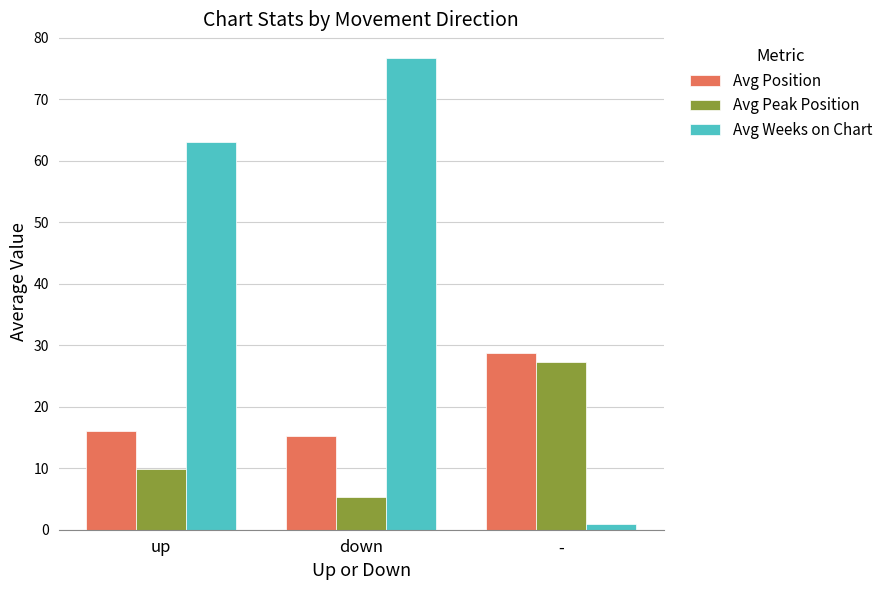

Between down and -, which series saw the biggest shift?

Avg Weeks on Chart